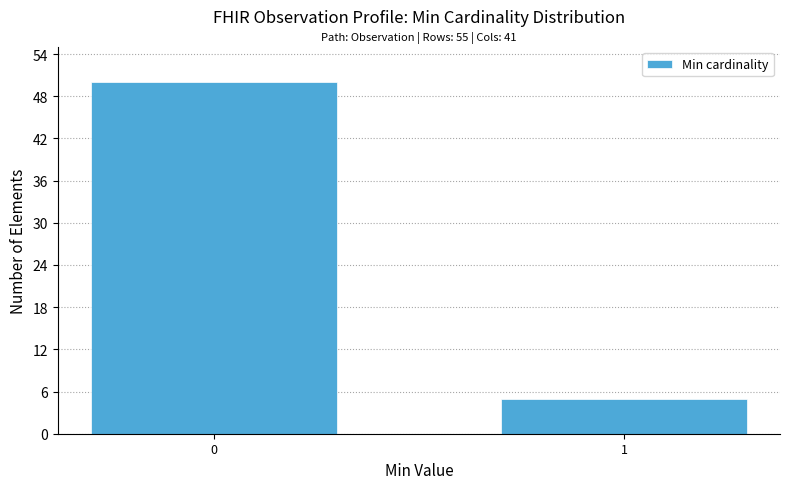

Reading left to right, list all the values displayed in this chart.

0=50	1=5